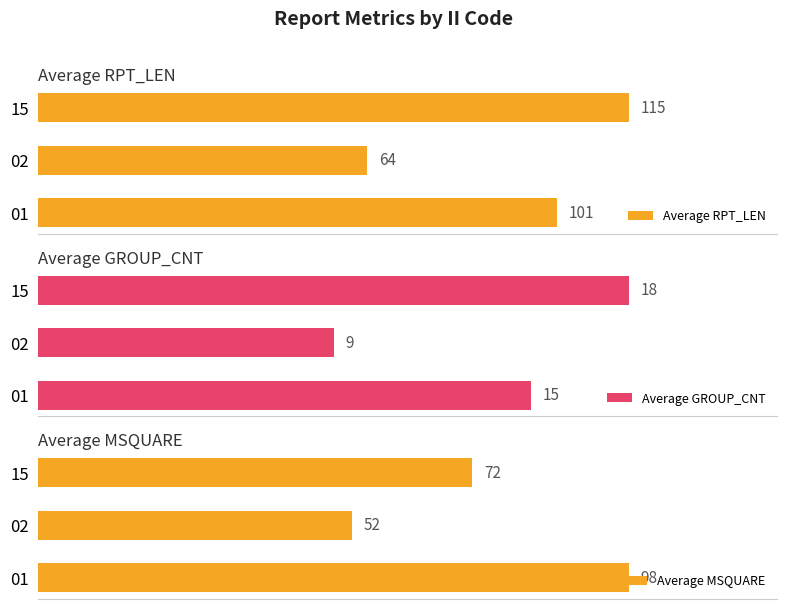

What is the average value of the Average MSQUARE series?

74